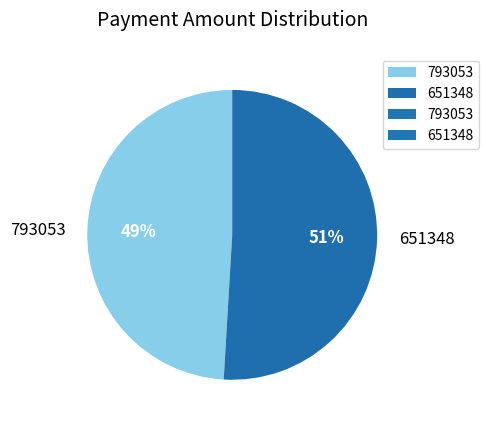

Is there a majority slice in this chart?

Yes